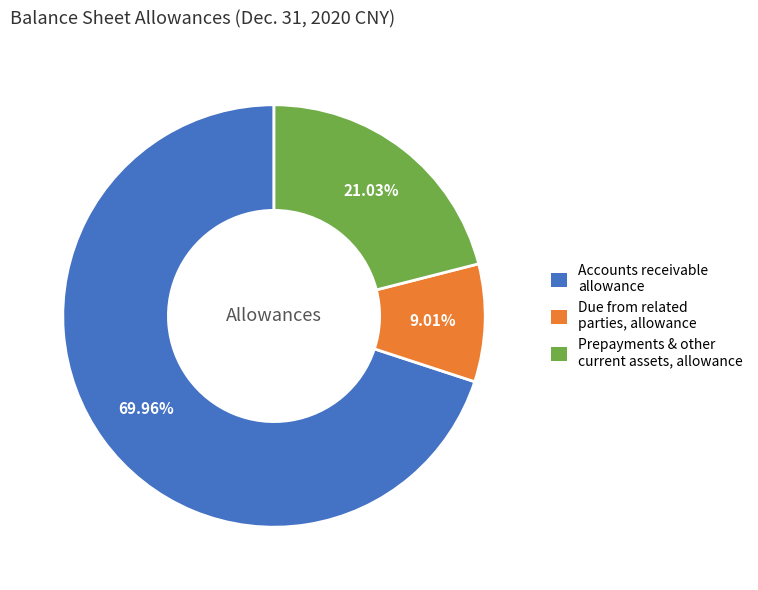

How many segments does this pie chart have?

3